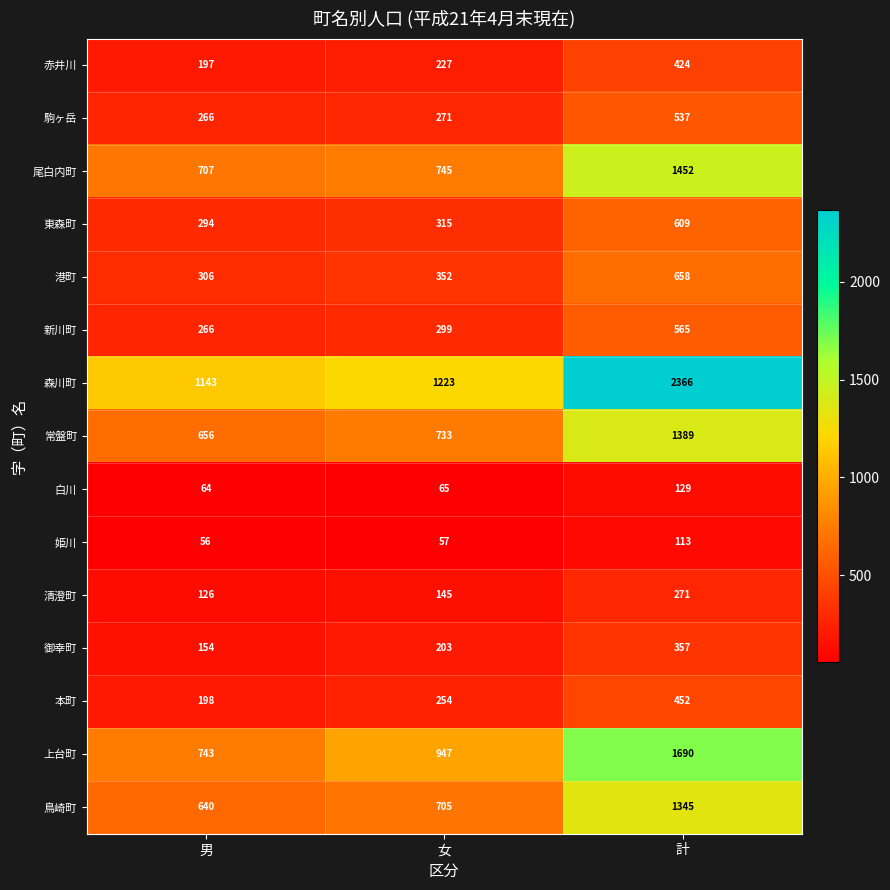

What is the difference between the maximum and second lowest values in the 清澄町 series?

126